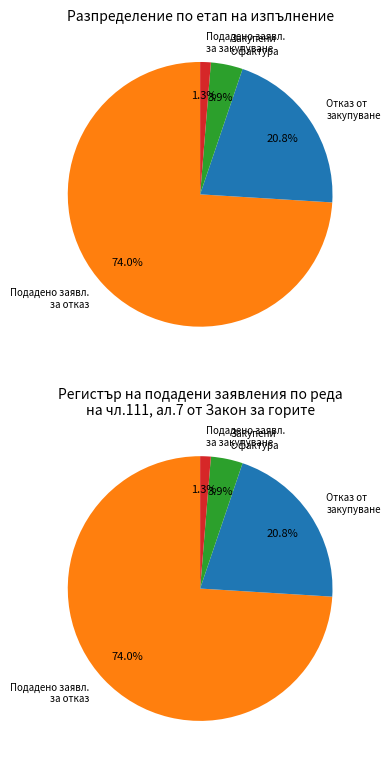

To the nearest percent, what portion does Подадено заявление за отказ от закупуване represent?

74%